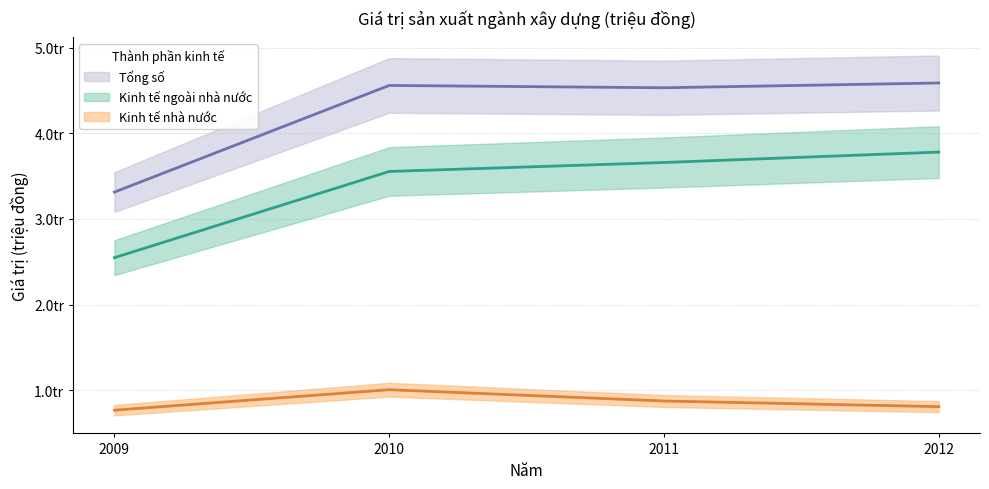

True or false: Kinh tế ngoài nhà nước has a value of 3659169 at 2011.

True